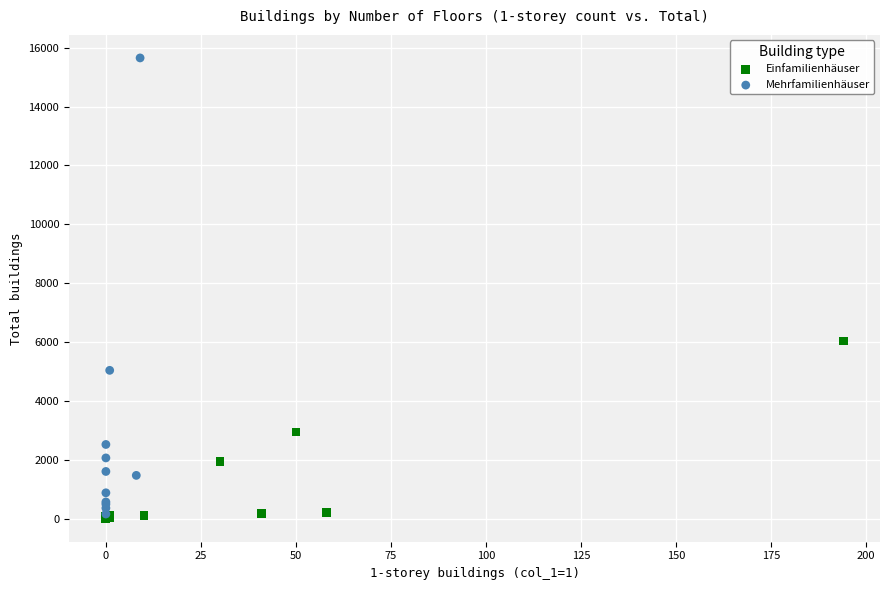

What are all the series names shown in the legend?

Einfamilienhäuser, Mehrfamilienhäuser